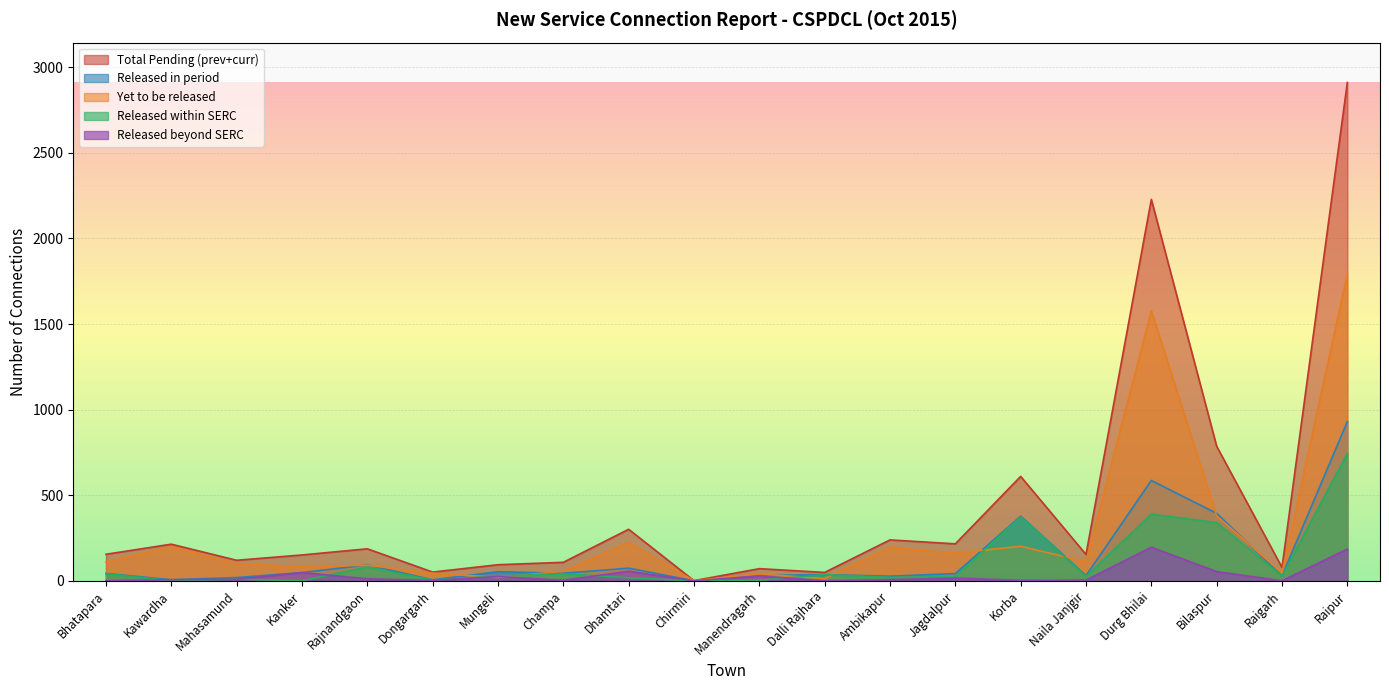

Which series ends up on top after the final intersection of Released in period and Yet to be released?

Yet to be released